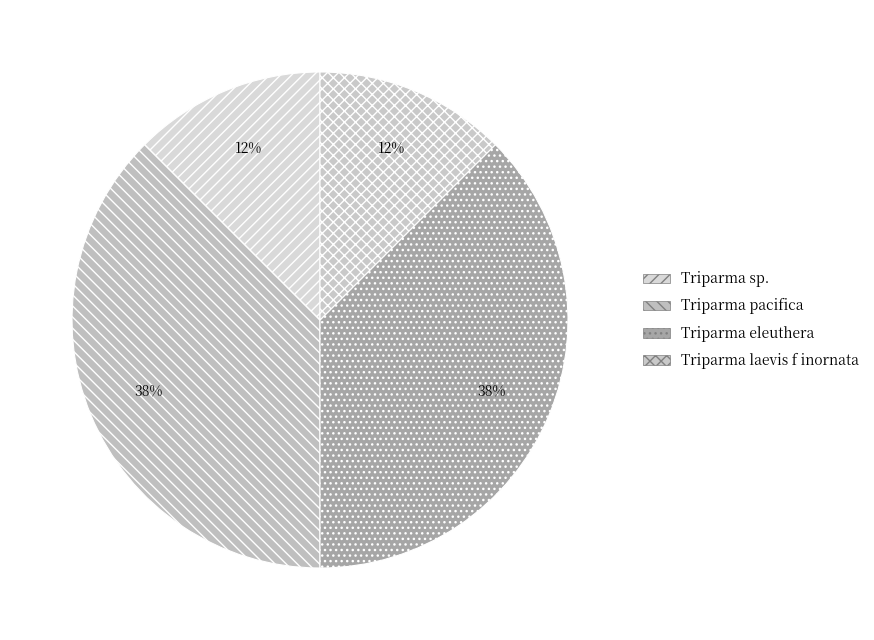

How many slices are in this pie chart?

4